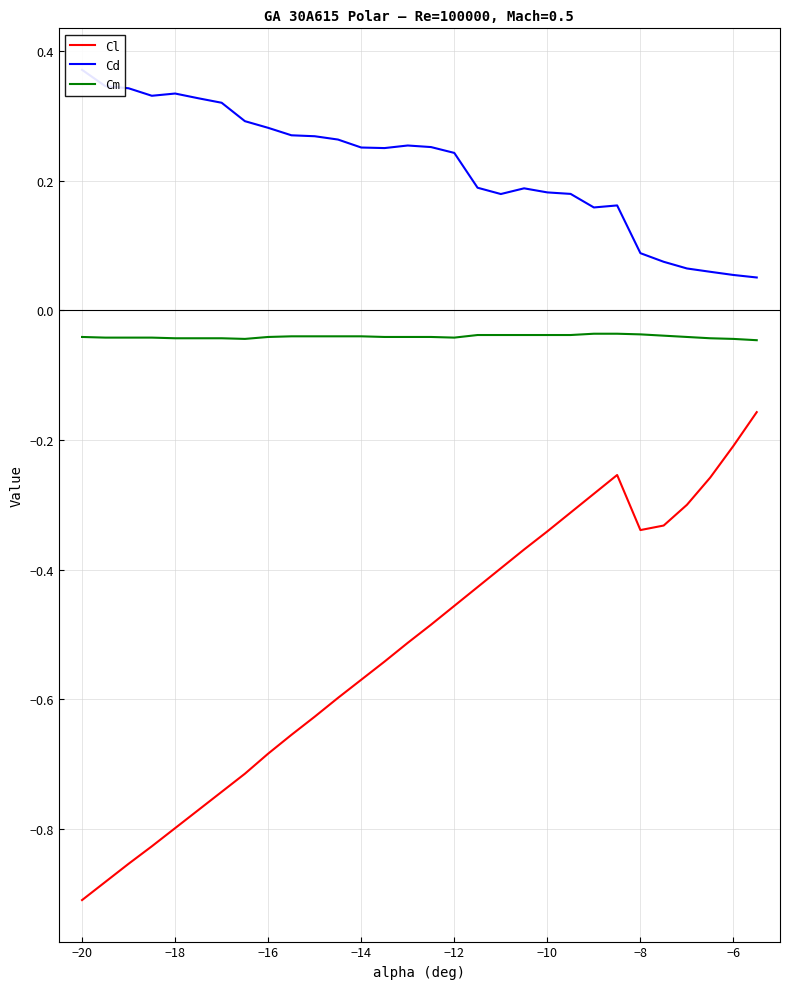

List the series in order of their peak value, highest first.

Cd, Cm, Cl